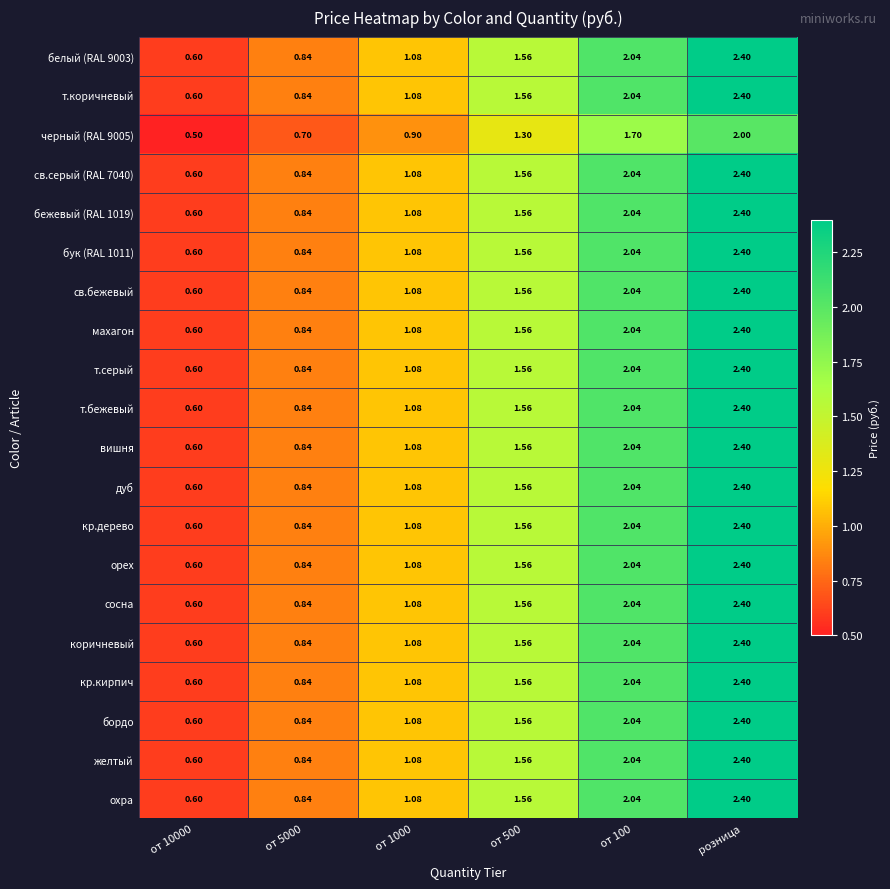

How many values in the кр.кирпич series are below 1?

2